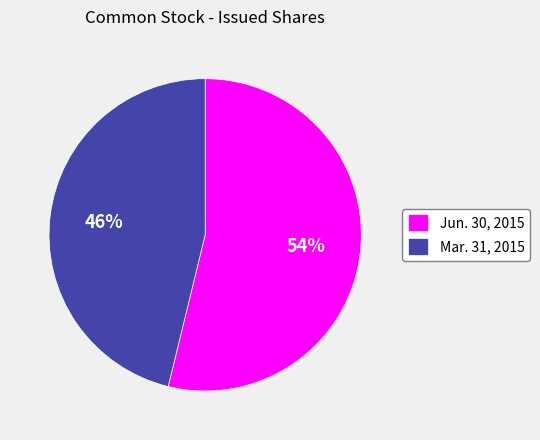

Which has a higher value, Jun. 30, 2015 or Mar. 31, 2015?

Jun. 30, 2015